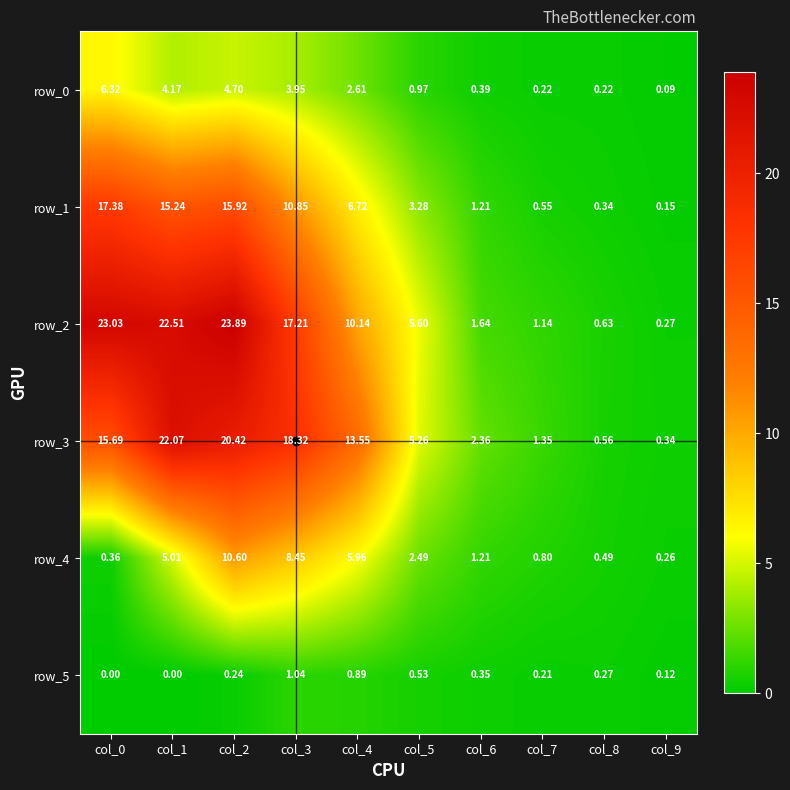

How many data points in row_0 are less than 2?

5